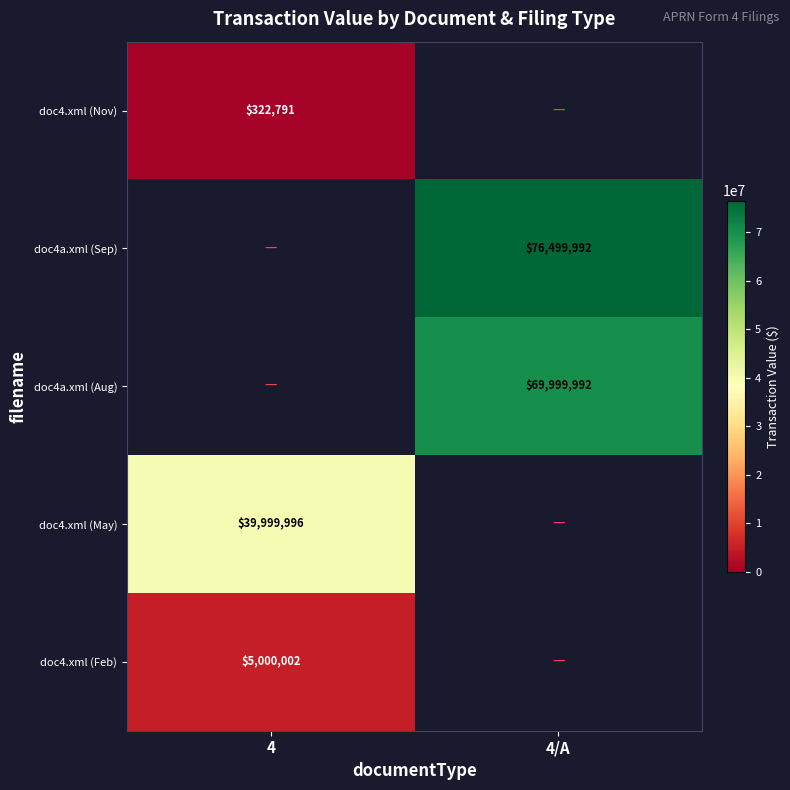

The doc4.xml (May) series shows 39999996 at 4. True or false?

True